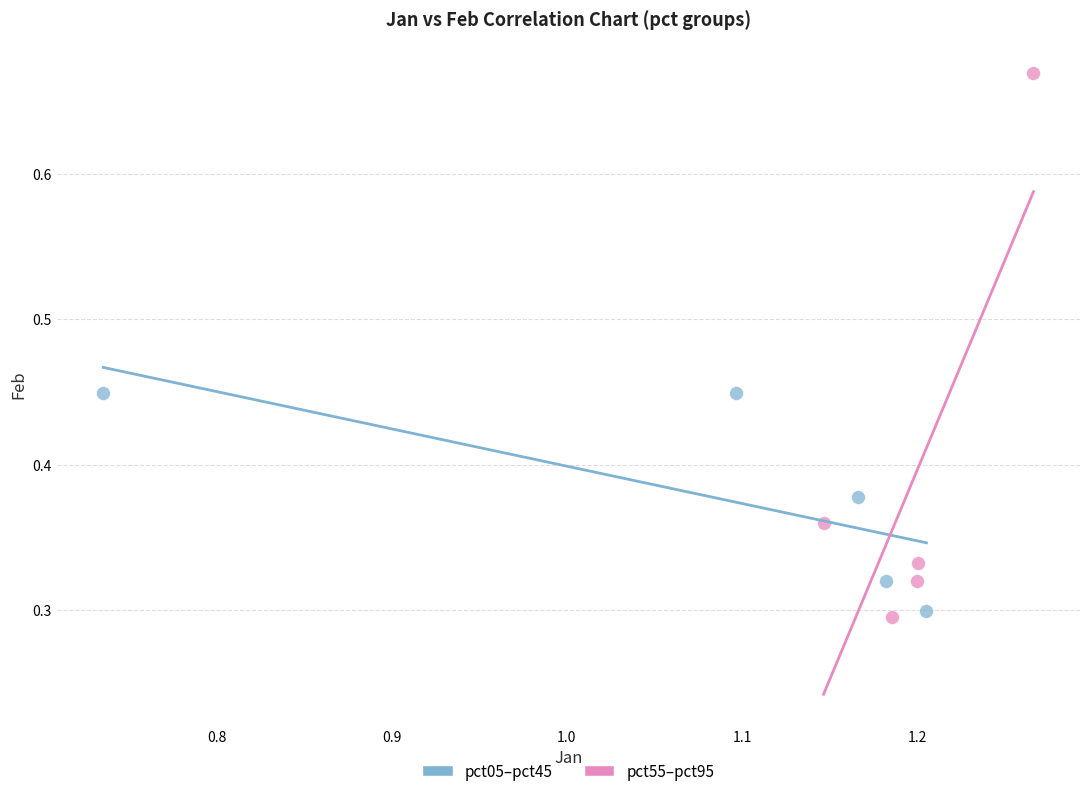

Which series contains the highest Y value?

pct55–pct95